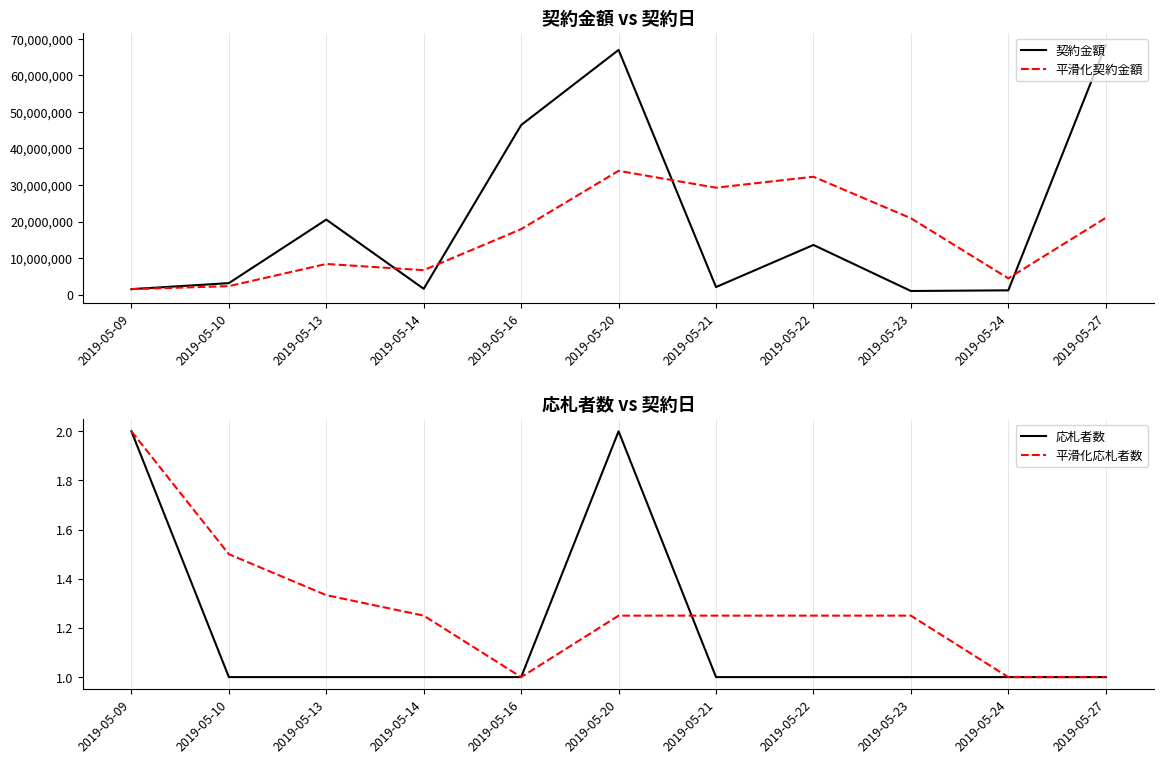

Where does the 平滑化契約金額 series first go above 17907426?

2019-05-20